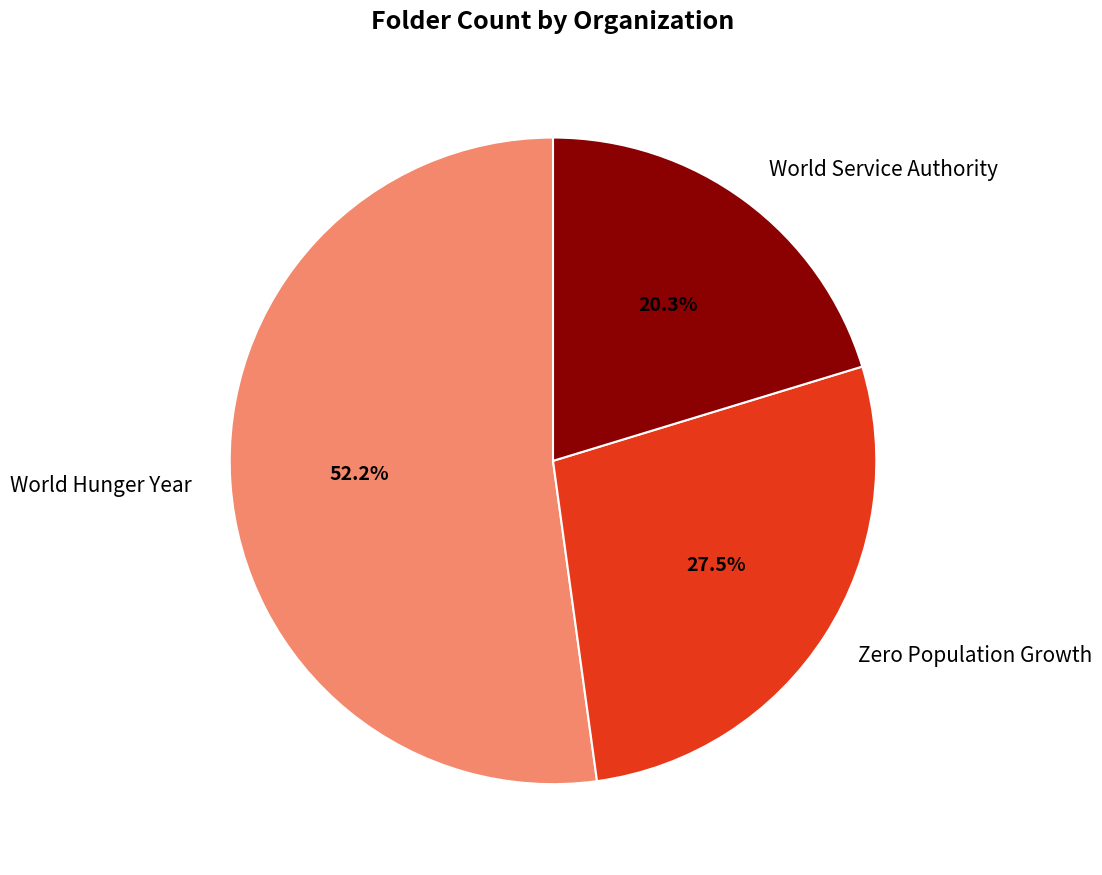

How many slices are in this pie chart?

3